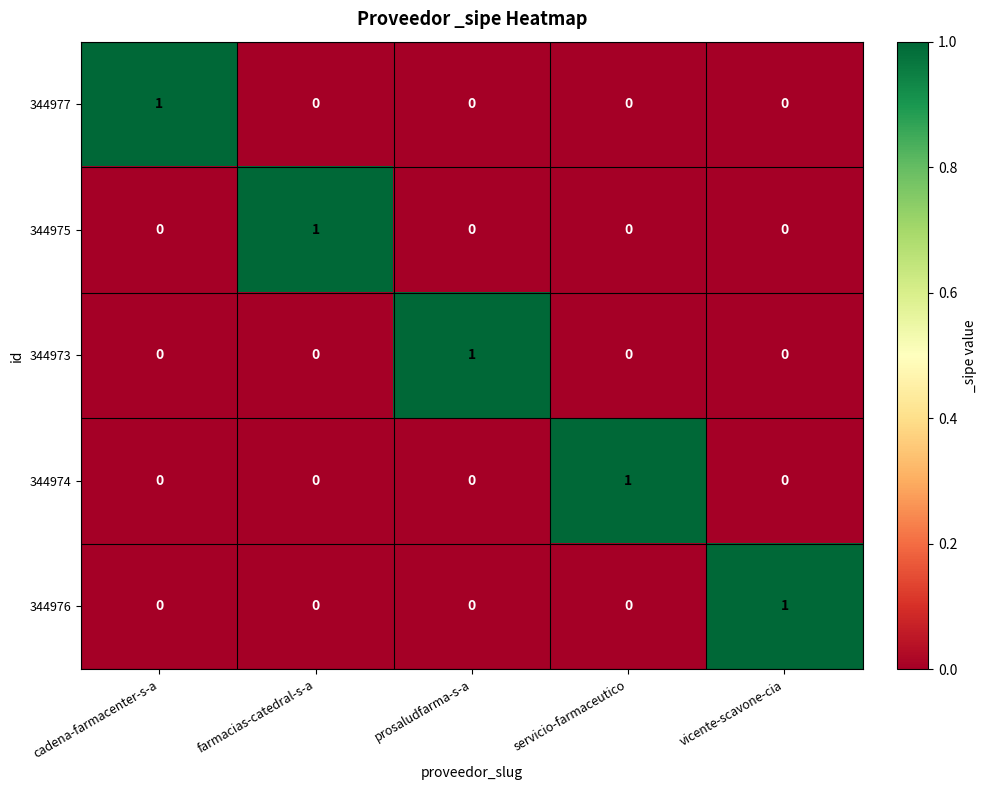

Count the 344975 values in the range 0 to 1.

5